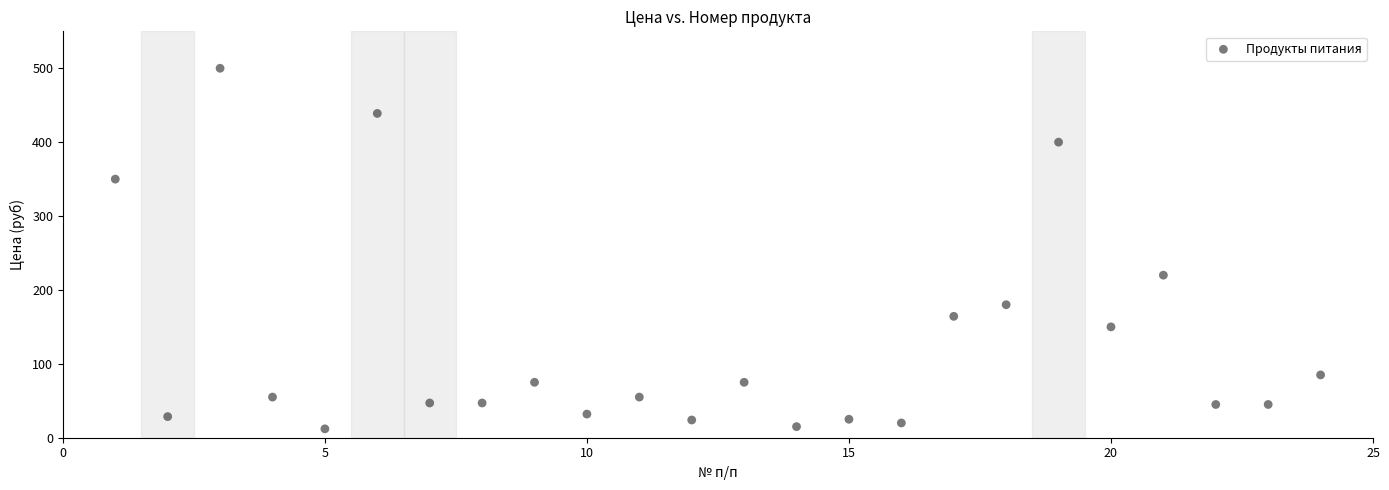

What is the range of X values (max minus min)?

23.0